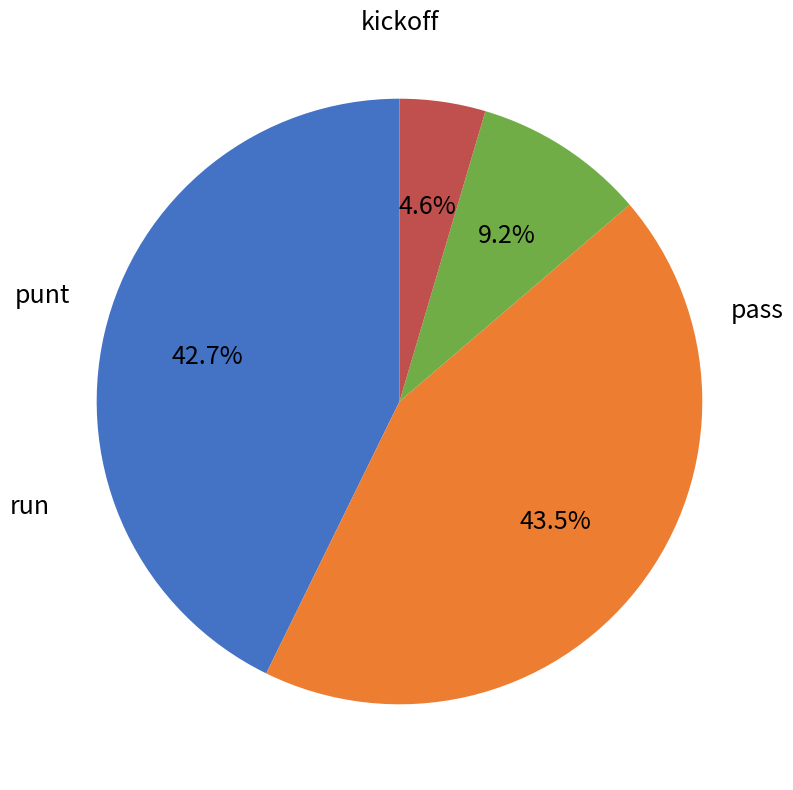

Is it true that kickoff is 5% of the pie?

True